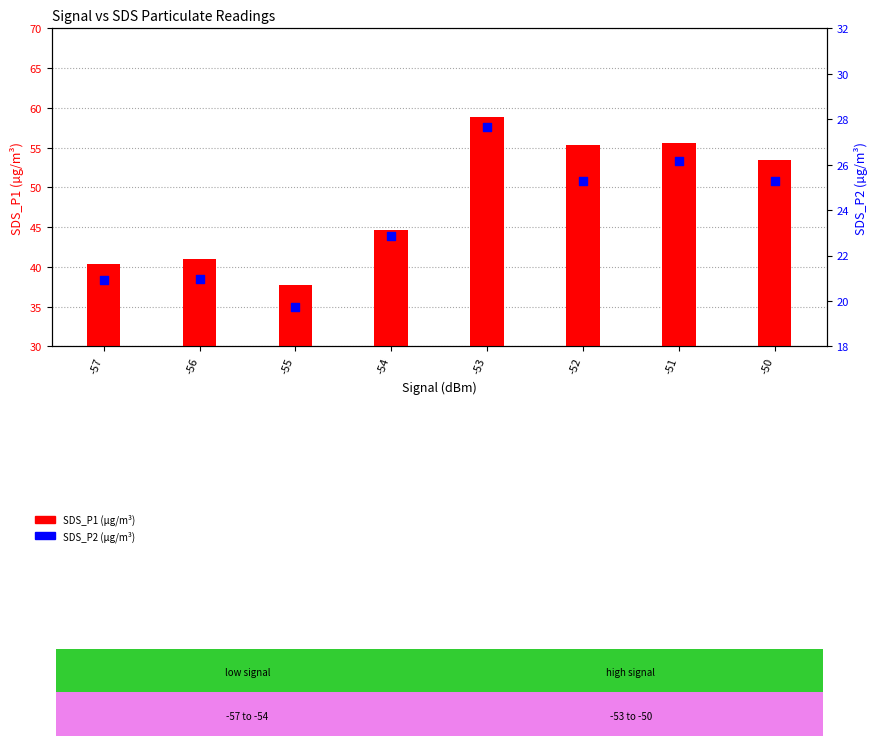

What is the total value across all series at -55?

57.4